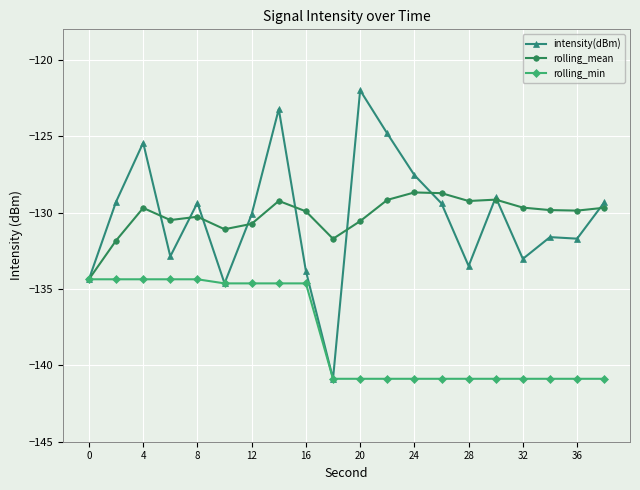

List the series in order of their peak value, highest first.

intensity(dBm), rolling_mean, rolling_min